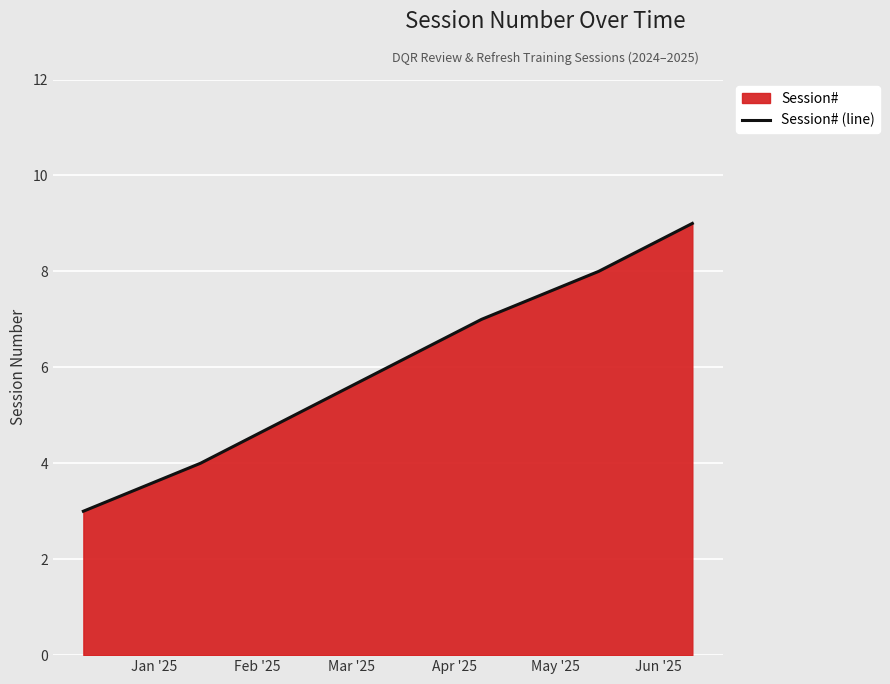

What is the maximum value shown in the chart?

9